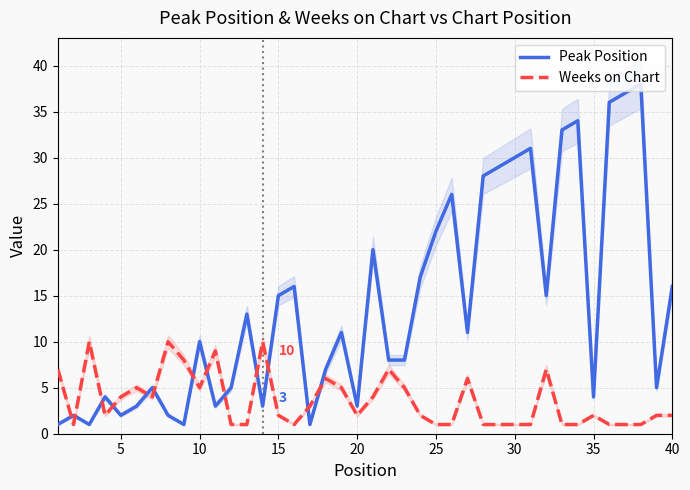

The value of Peak Position at 35 is 6. True or false?

False